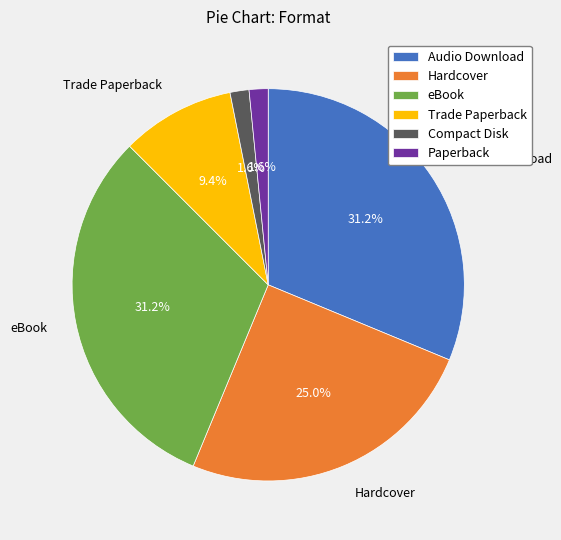

What portion of the pie excludes Compact Disk?

98.4%